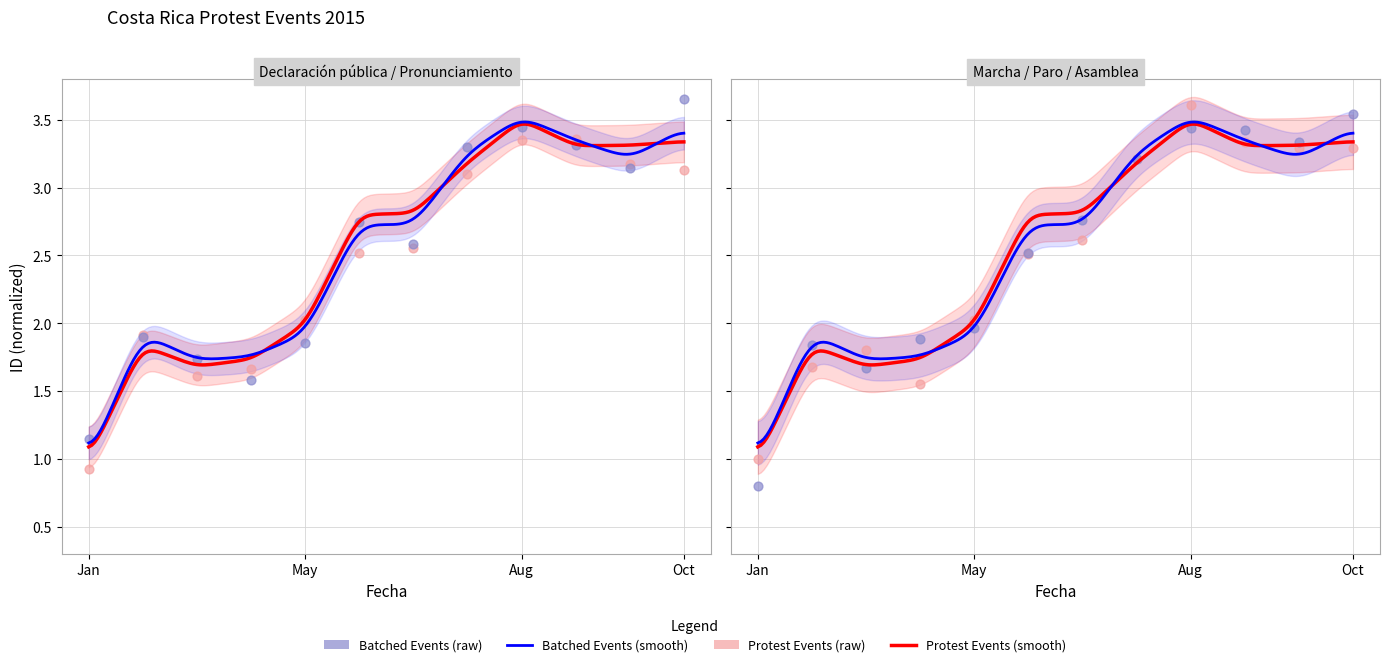

At which category is the sum across all series the highest?

Aug